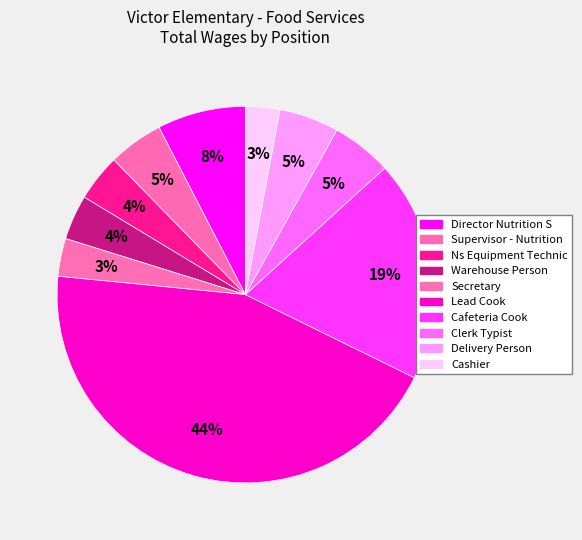

Which category has the biggest portion of the pie?

Lead Cook